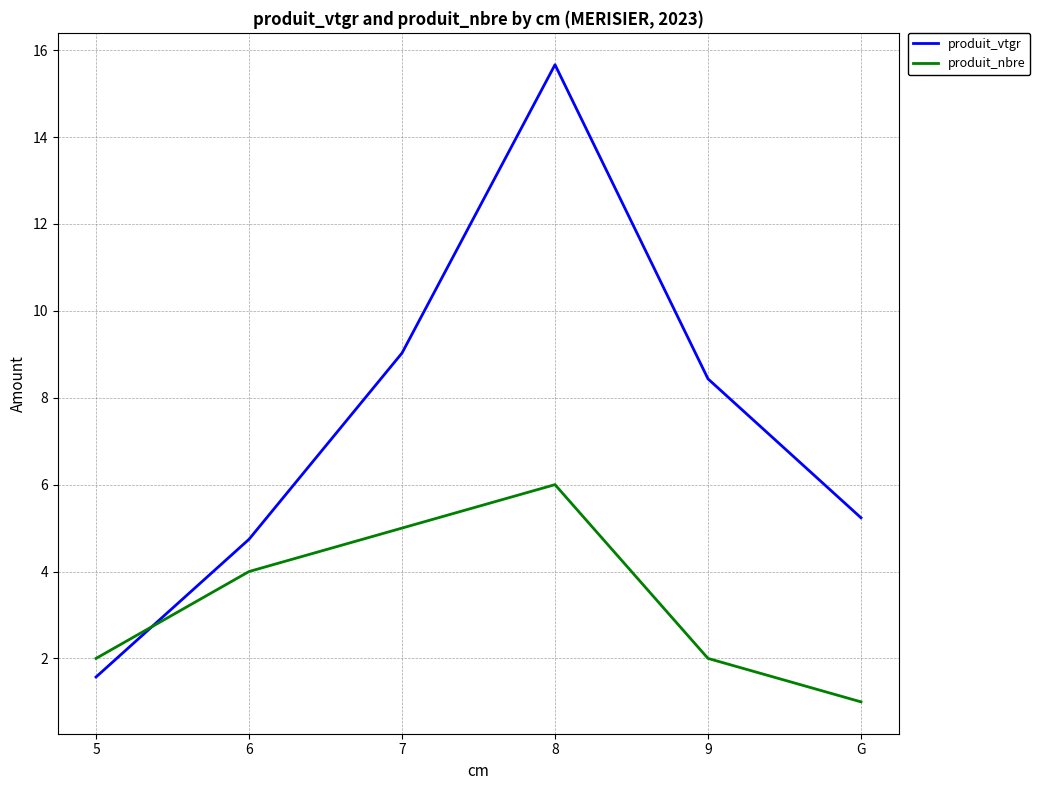

True or false: produit_nbre and produit_vtgr intersect in this chart.

True